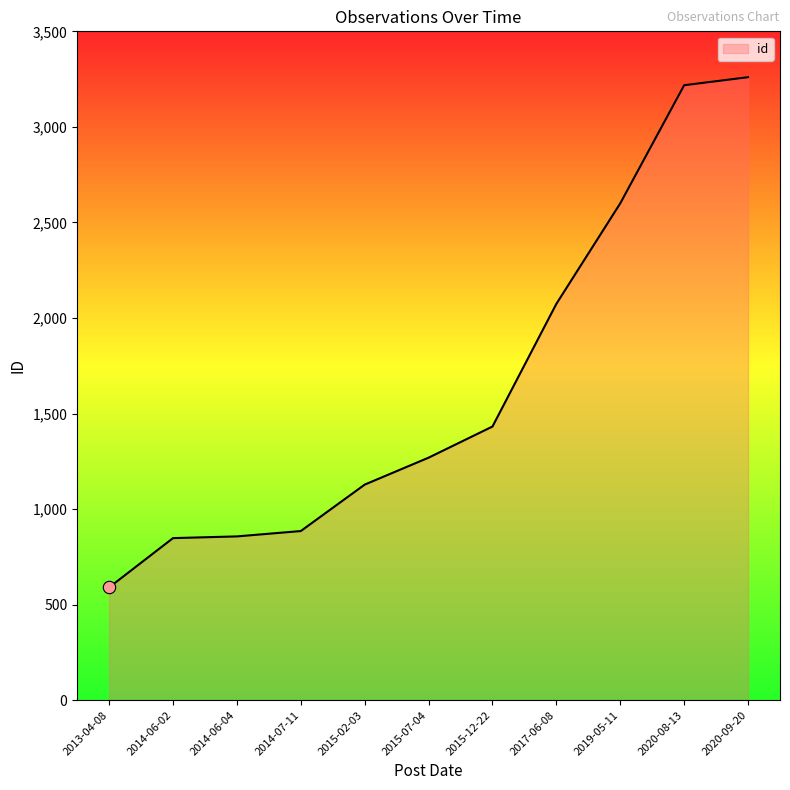

Which has a higher value, 2014-07-11 or 2015-07-04?

2015-07-04